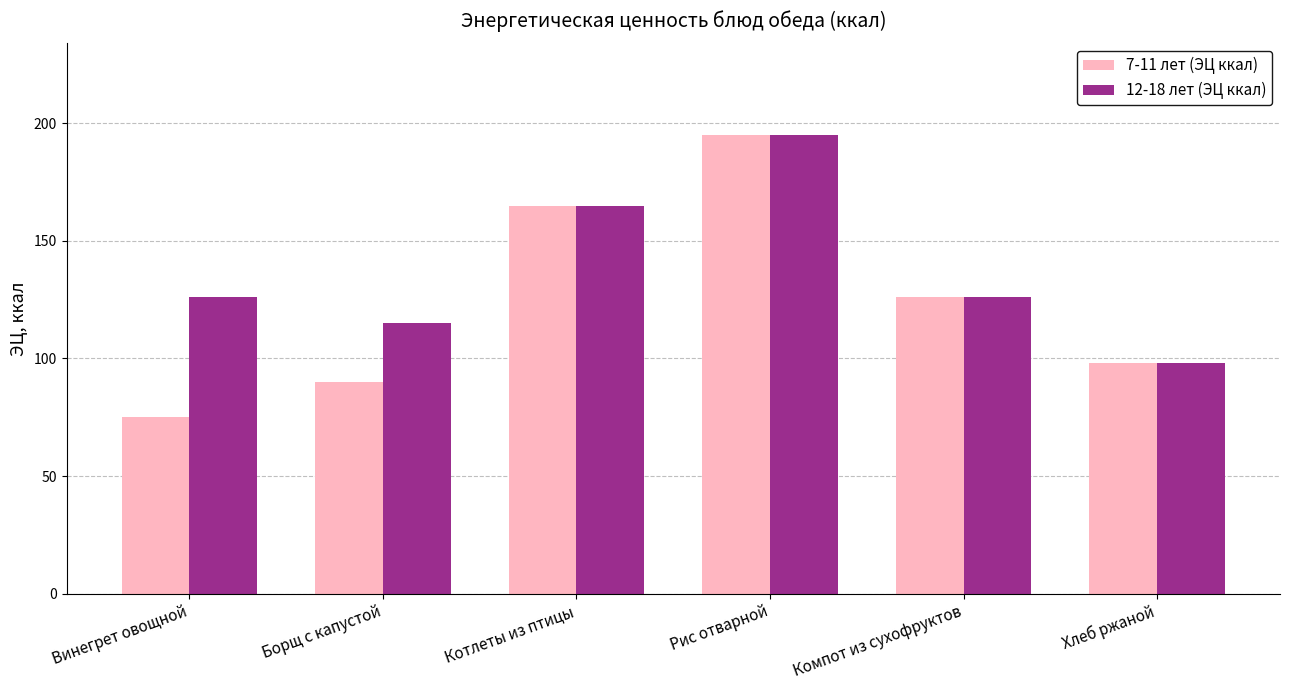

Count the 12-18 лет (ЭЦ ккал) values in the range 115 to 165.

4